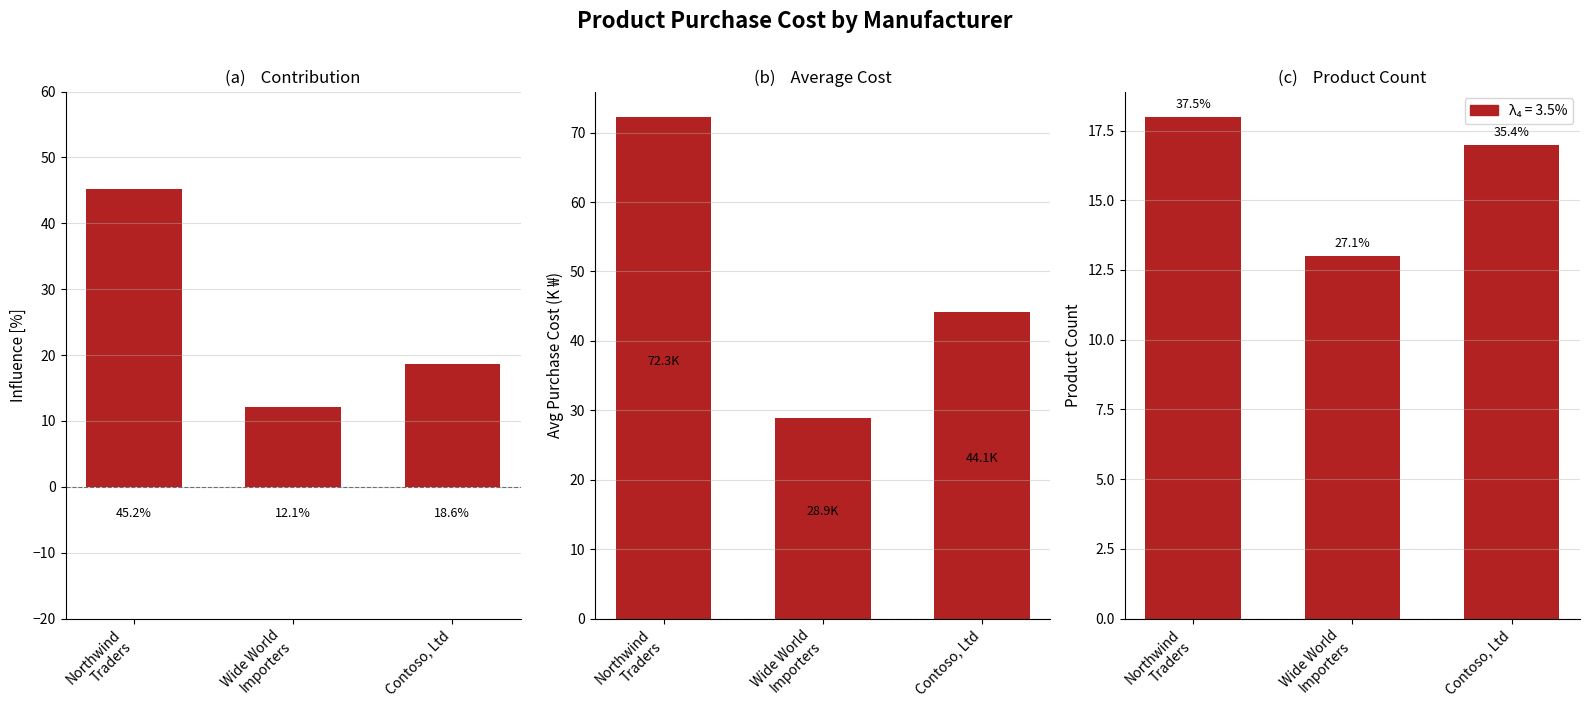

Is the value of Contribution at Northwind
Traders greater than the value of Product Count at Northwind
Traders?

Yes